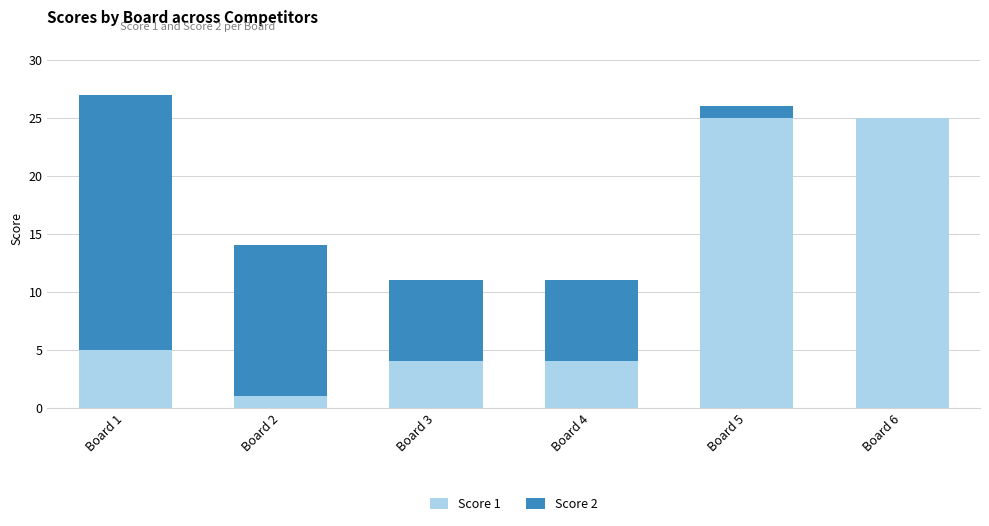

The value of Score 1 at Board 5 is 25. True or false?

True